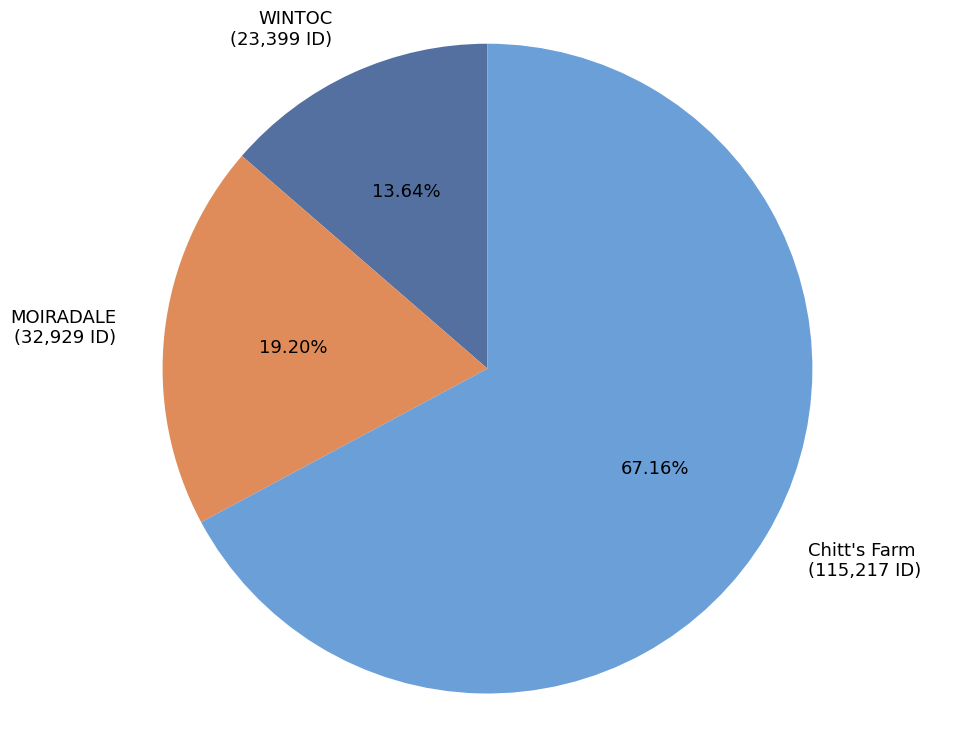

To the nearest percent, what is the combined percentage of MOIRADALE and WINTOC?

33%